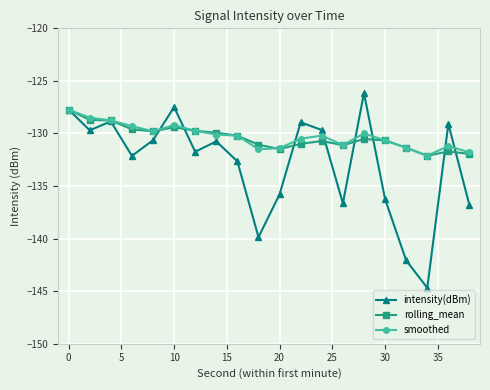

What is the minimum value for rolling_mean?

-132.1